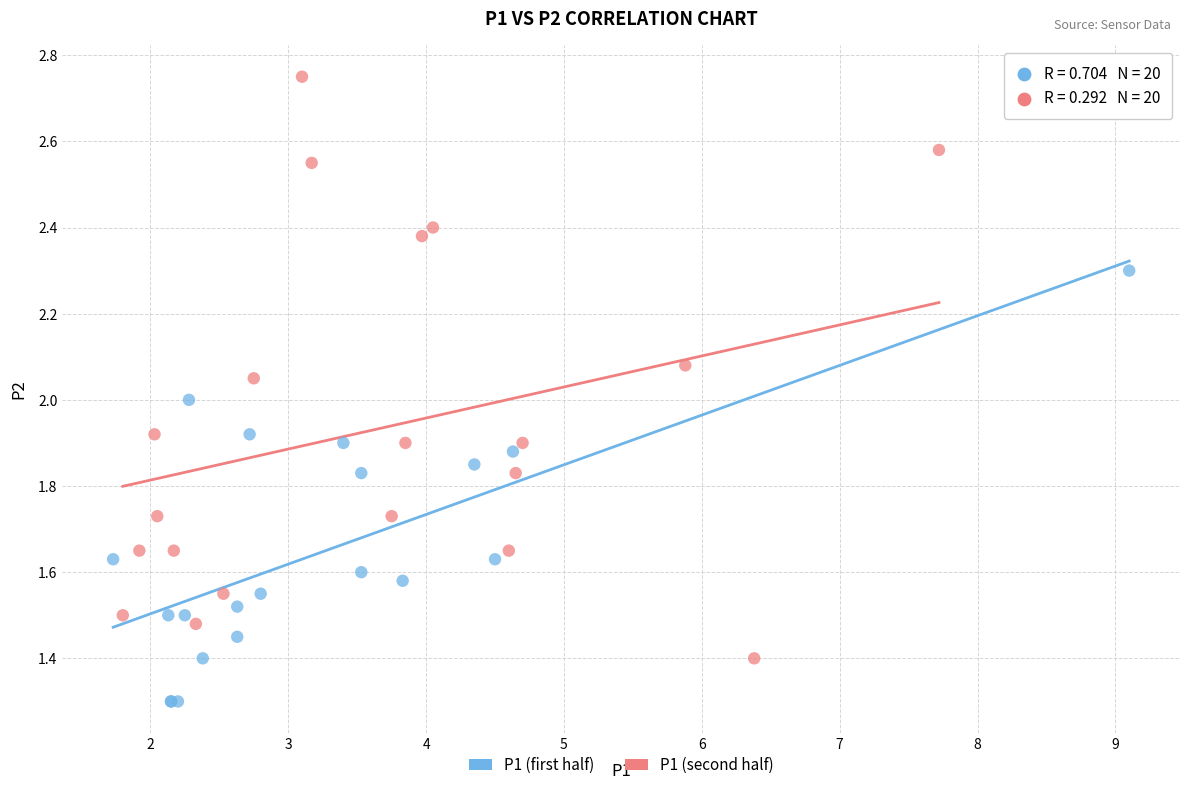

Which series reaches the maximum Y coordinate?

P1 (second half)